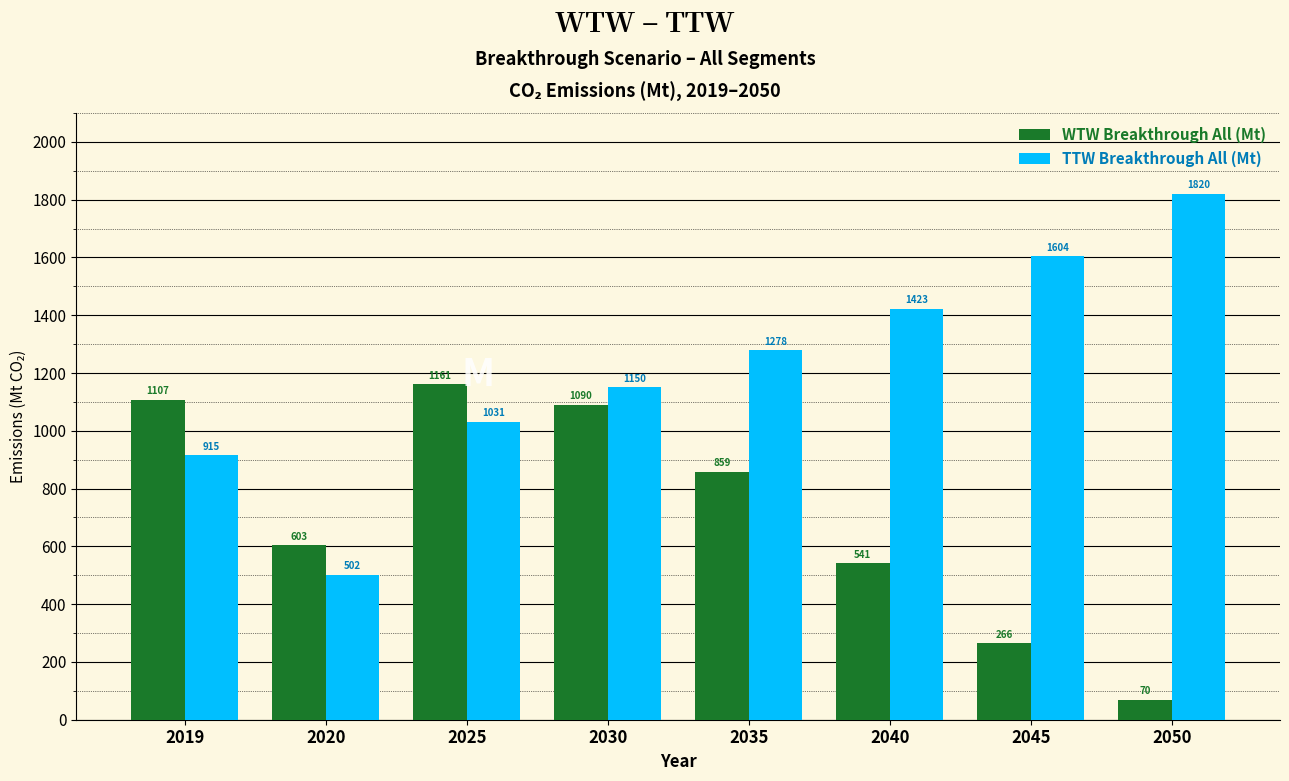

Between 2030 and 2035, which series saw the biggest shift?

WTW Breakthrough All (Mt)